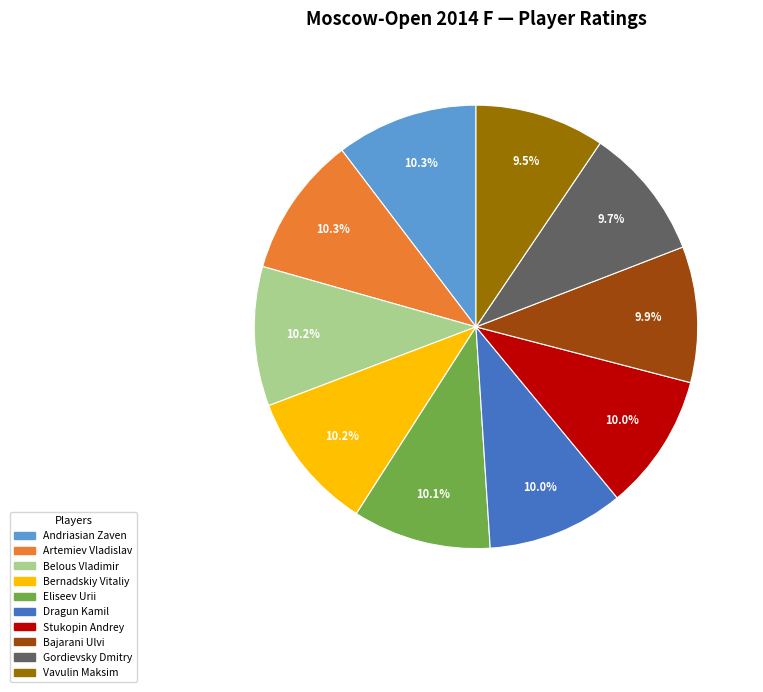

What is the ratio of the value at Artemiev Vladislav to the value at Andriasian Zaven?

1.0